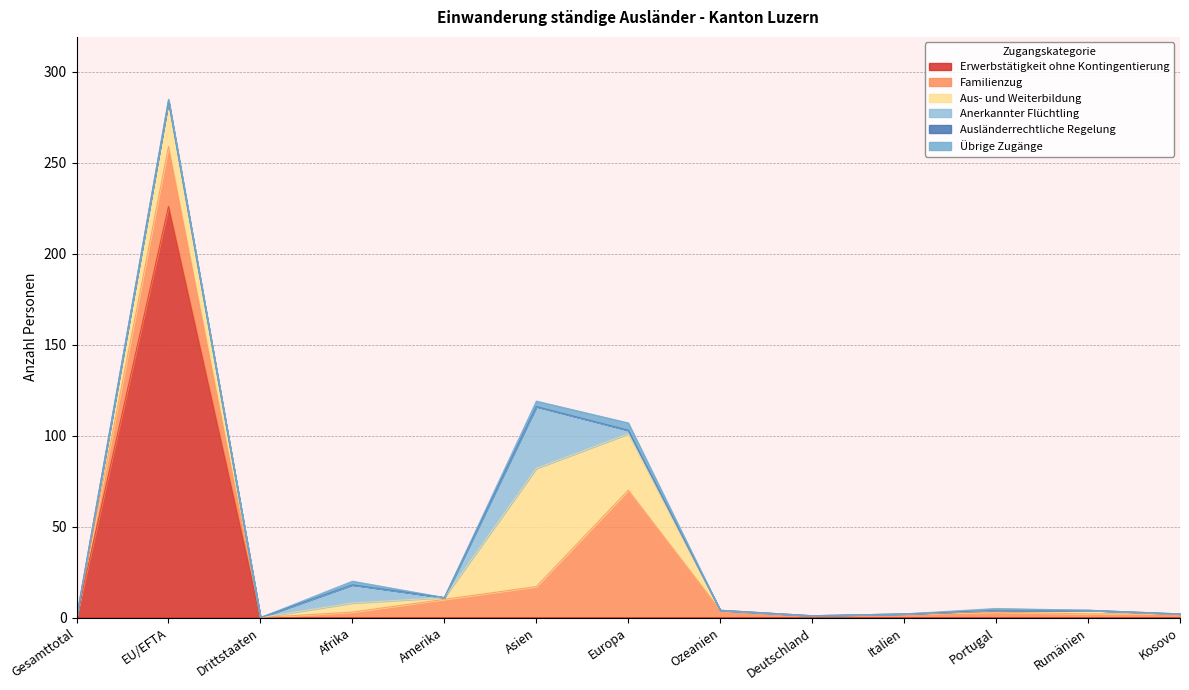

The Anerkannter Flüchtling series shows 0 at Portugal. True or false?

True